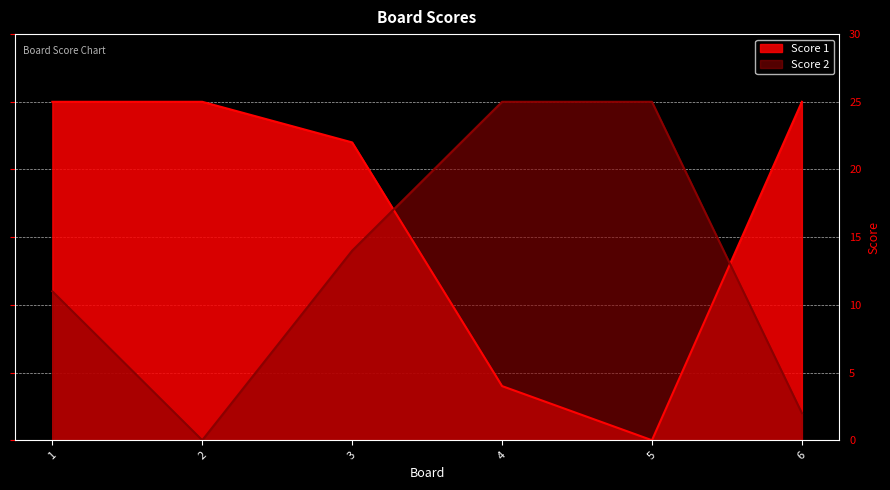

How many positive values does the Score 1 series have?

5